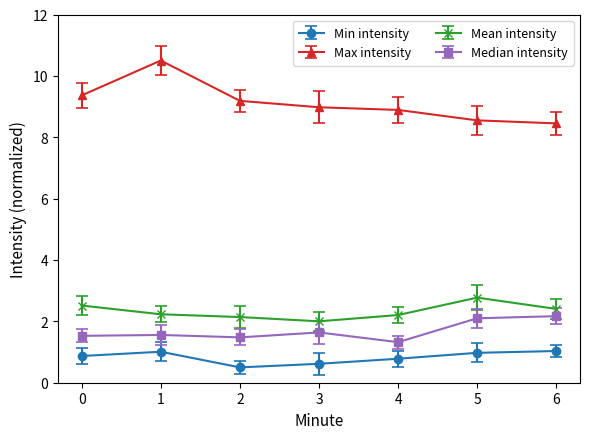

Rank the series at 4 from lowest to highest value.

Min intensity, Median intensity, Mean intensity, Max intensity